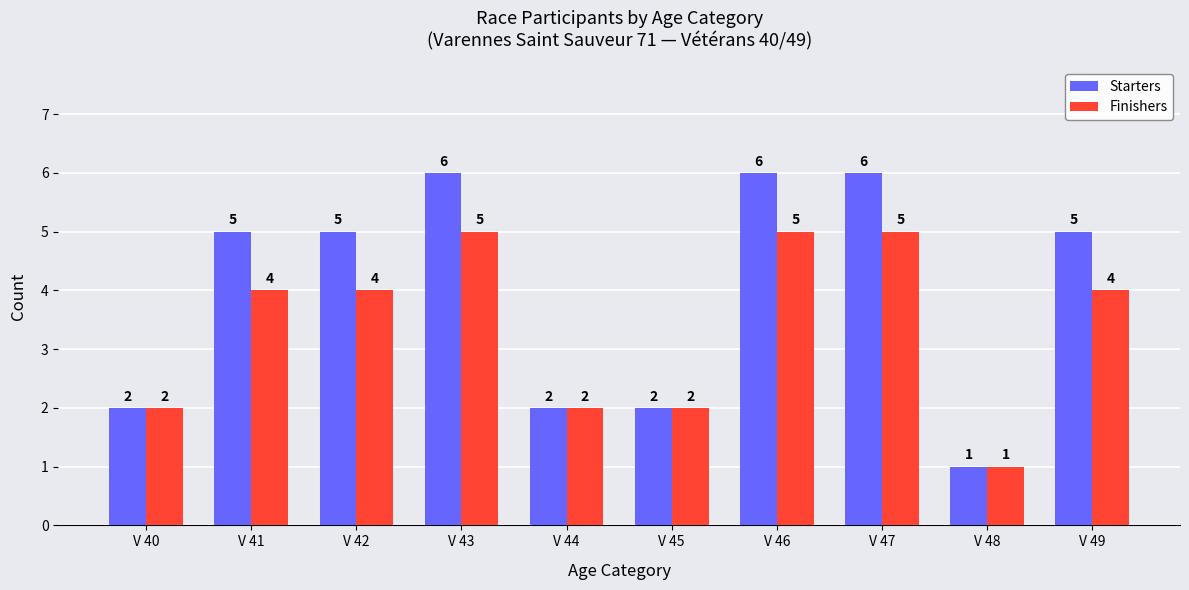

What is the maximum value shown in the chart?

6